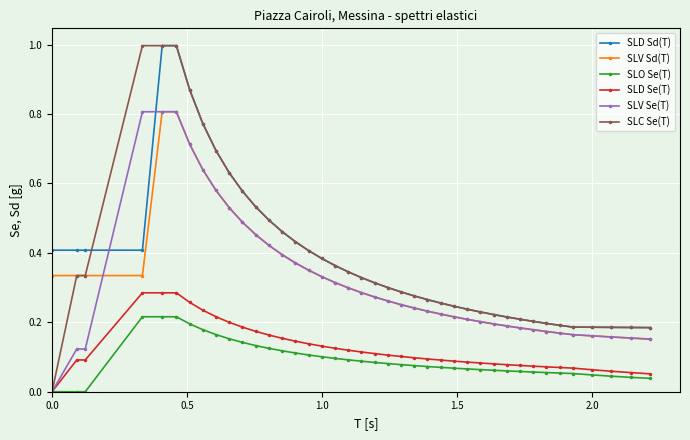

What is the greatest value displayed?

1.0